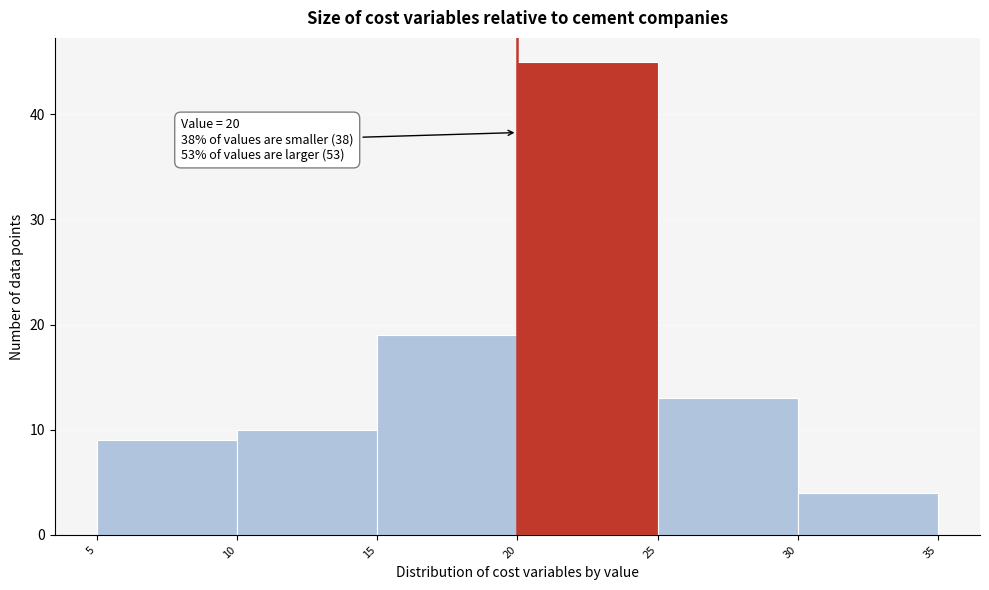

Over which range of the x-axis is the bar tallest?

20 to 25